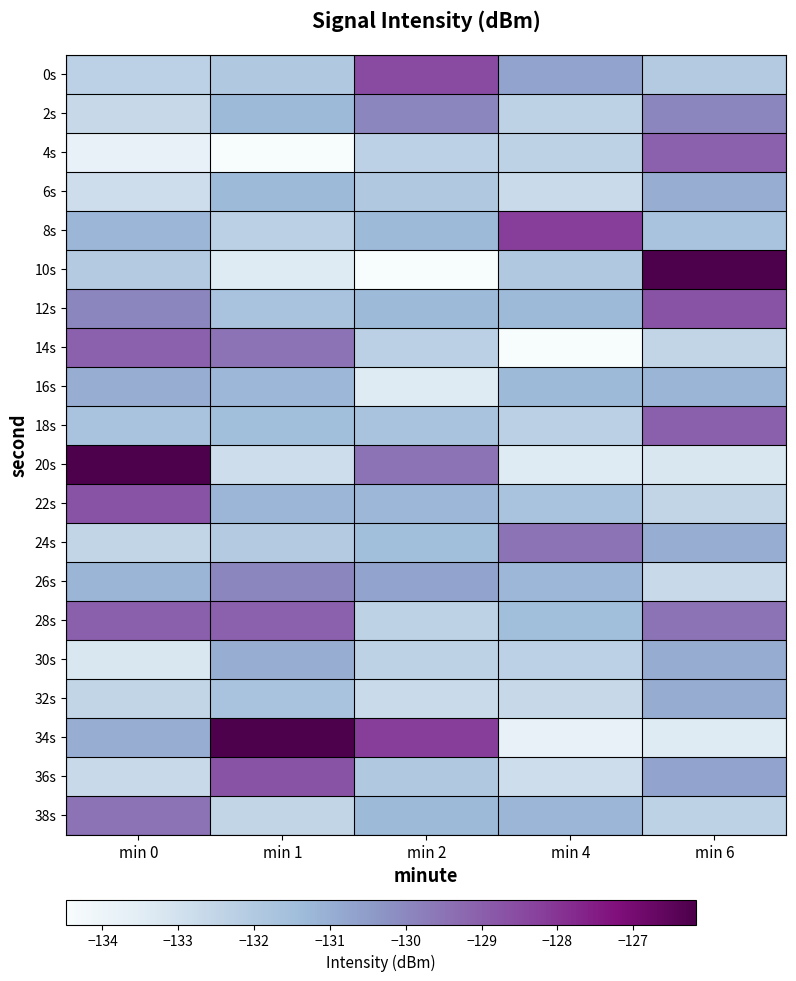

Count the number of data series in this chart.

20